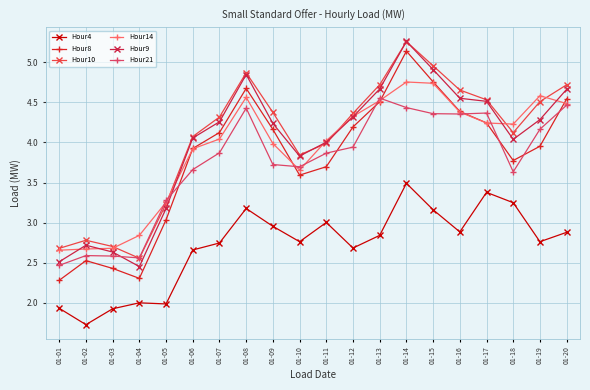

True or false: Hour14 has more than 2 points higher than both neighbors.

True